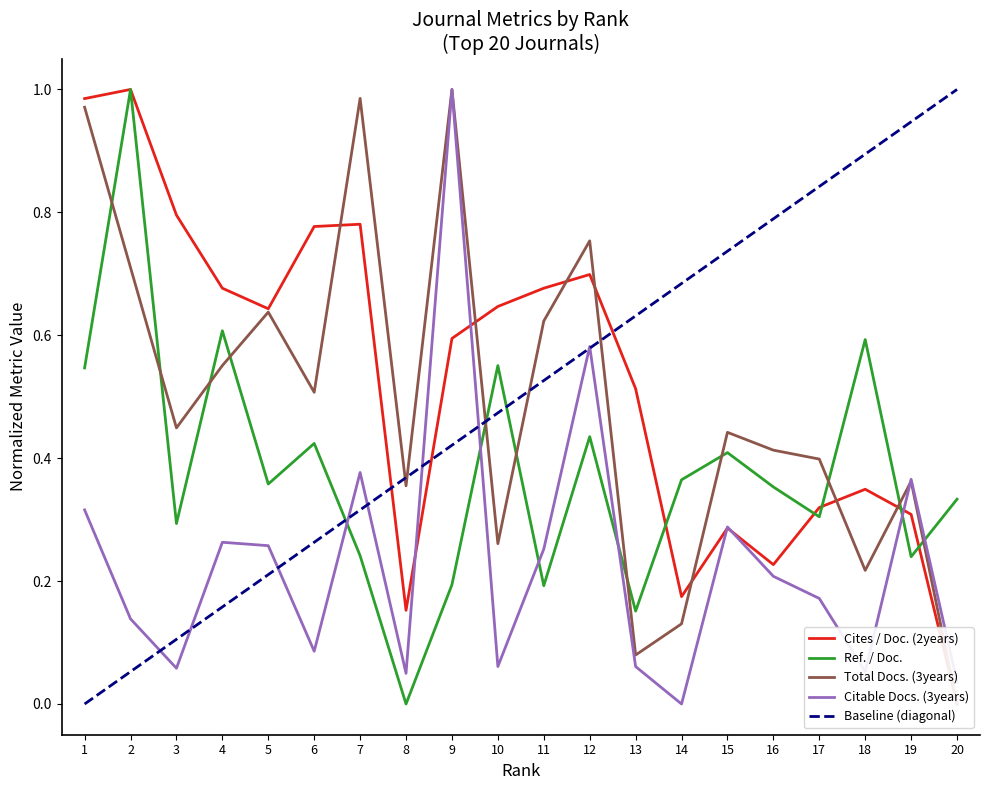

What is the difference between the maximum and minimum values in the Cites / Doc. (2years) series?

1.0